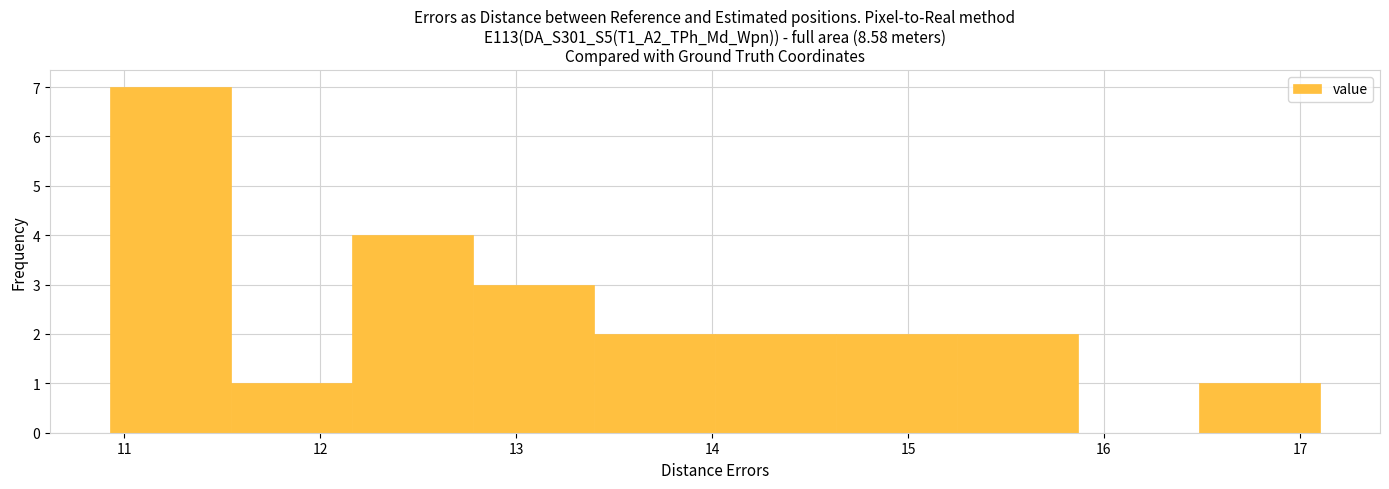

How tall is the bar that spans 11.5 to 12.2 on the x-axis? Neither the bar edges nor the heights are printed on the chart, so give them approximately, as read against the axes.

1